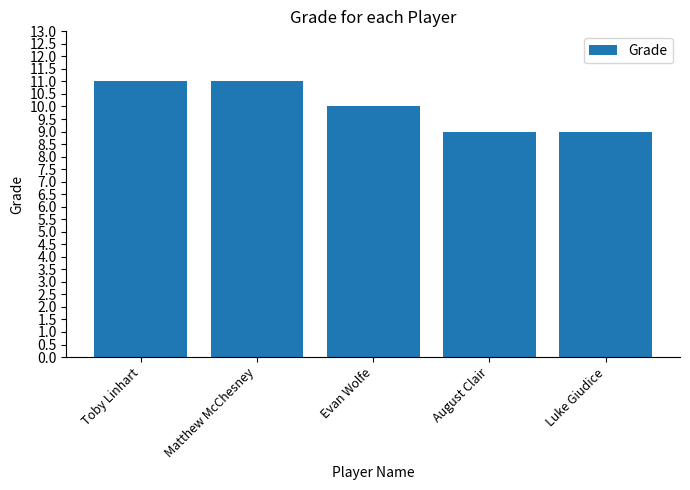

What position from the right is August Clair?

2